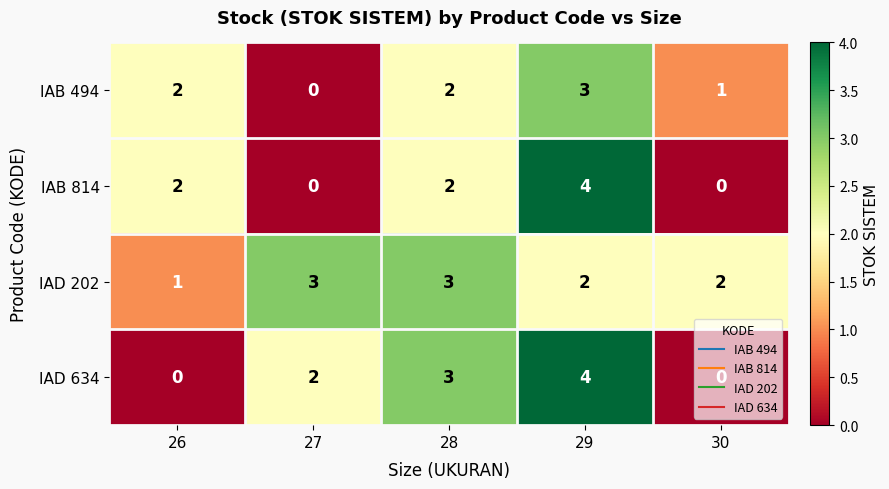

What is the sum of the IAD 634 values at 30 and 28?

3